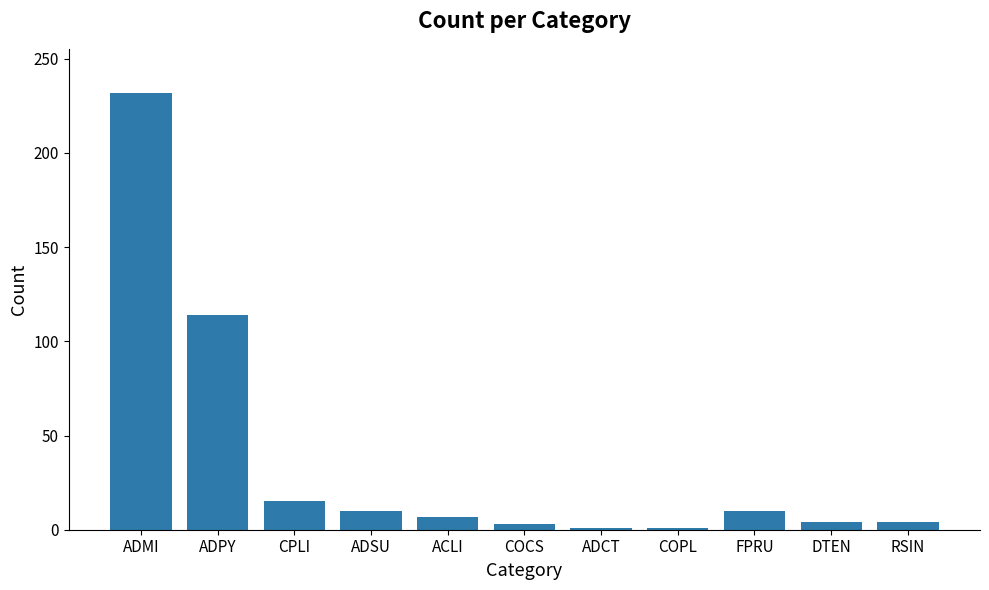

Which has a higher value, DTEN or ADMI?

ADMI